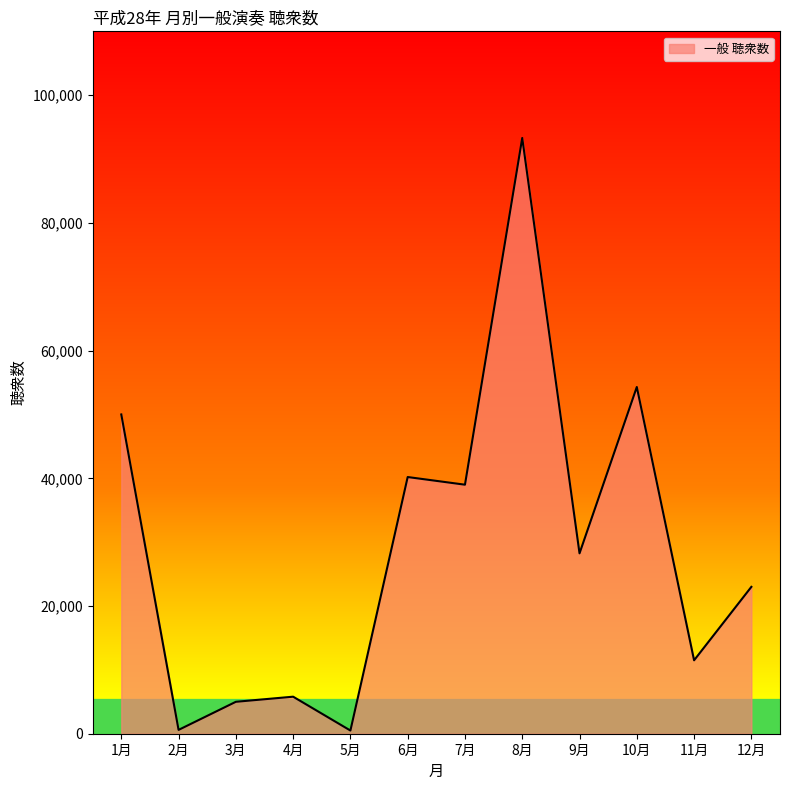

What is the maximum value shown in the chart?

93300